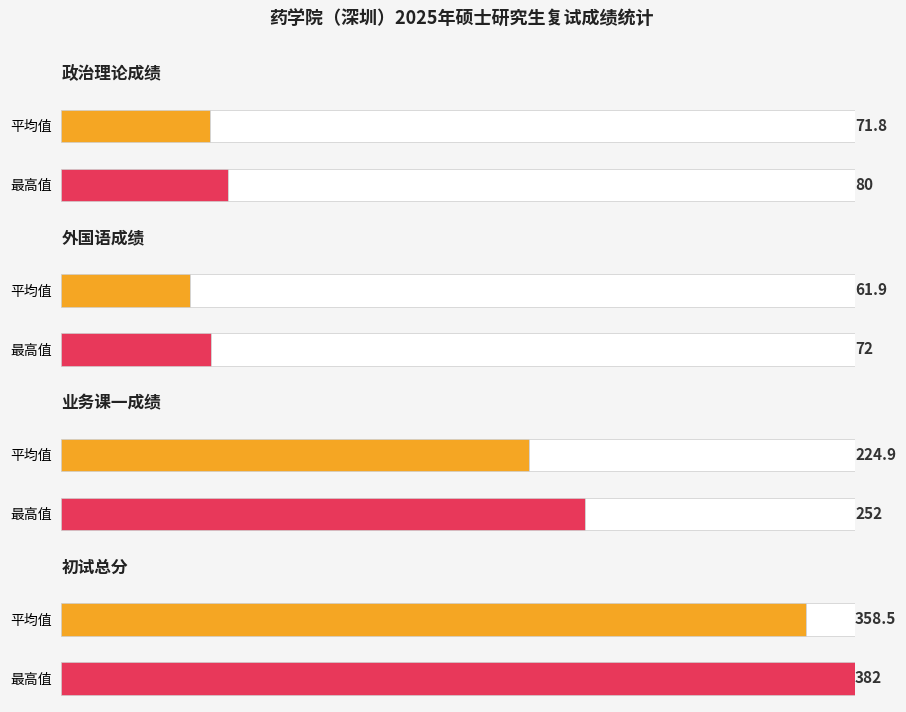

Does the chart contain stacked bars?

No